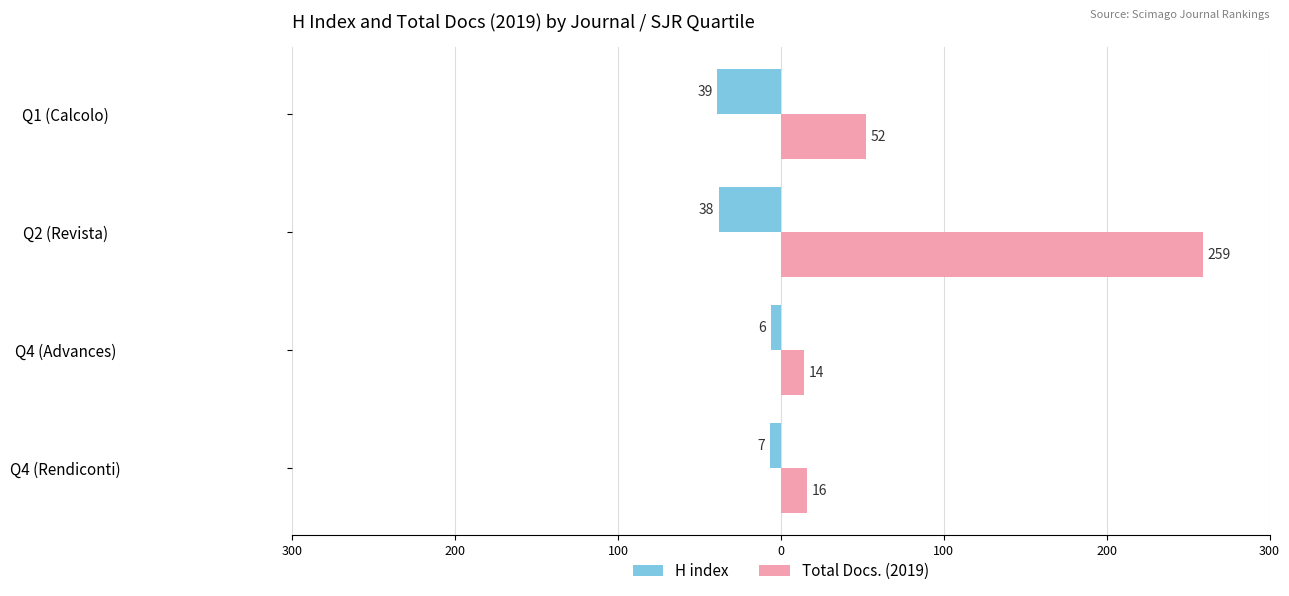

What are all the series names shown in the legend?

H index, Total Docs. (2019)